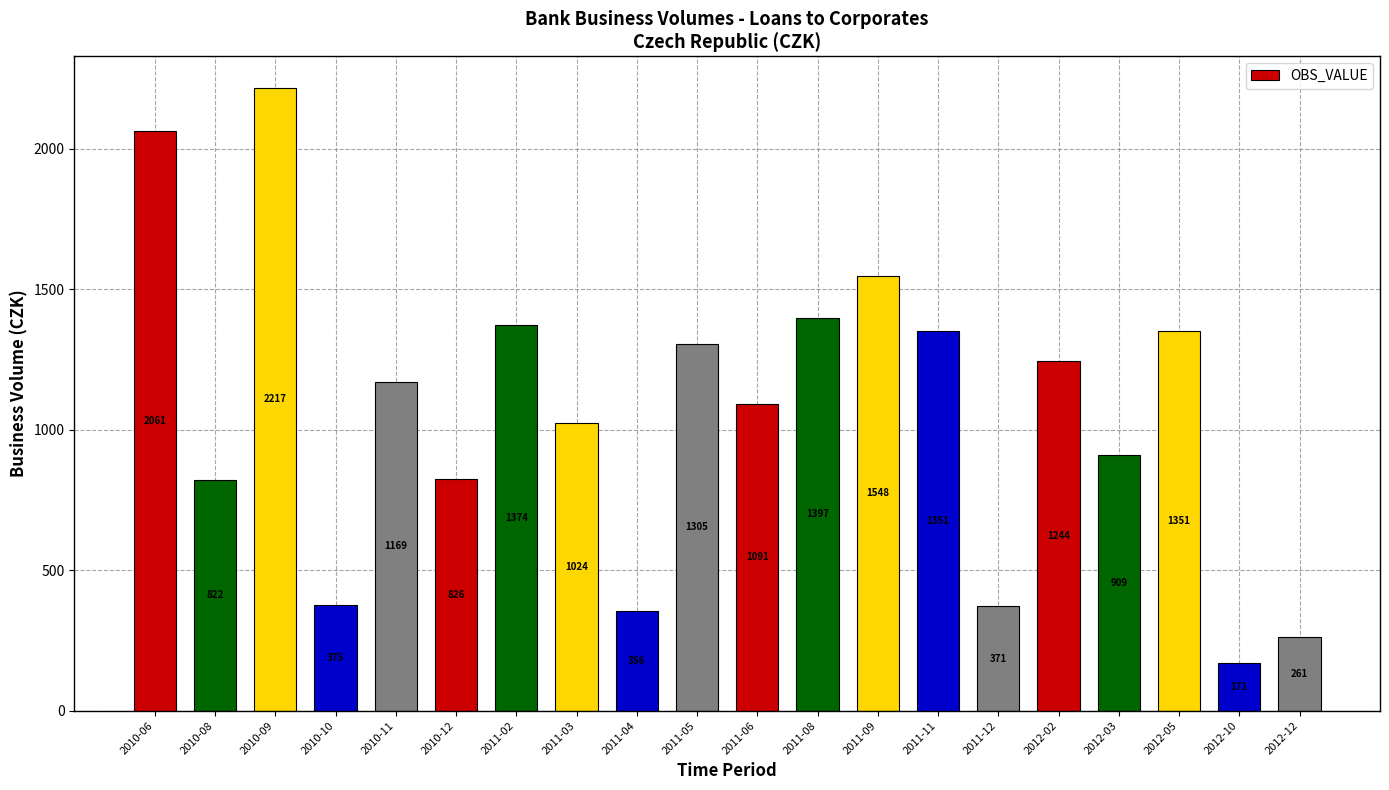

How many series are shown in this chart?

1